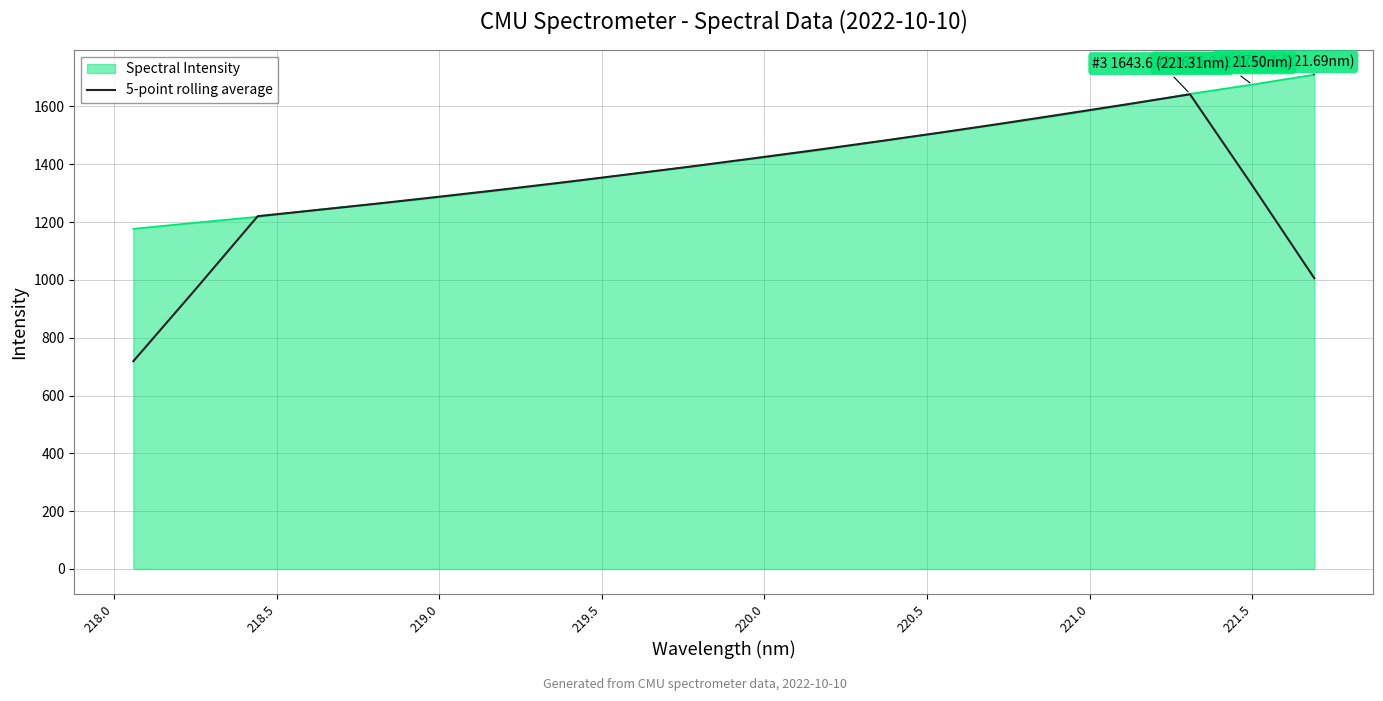

Which series has the largest total across all categories?

Spectral Intensity